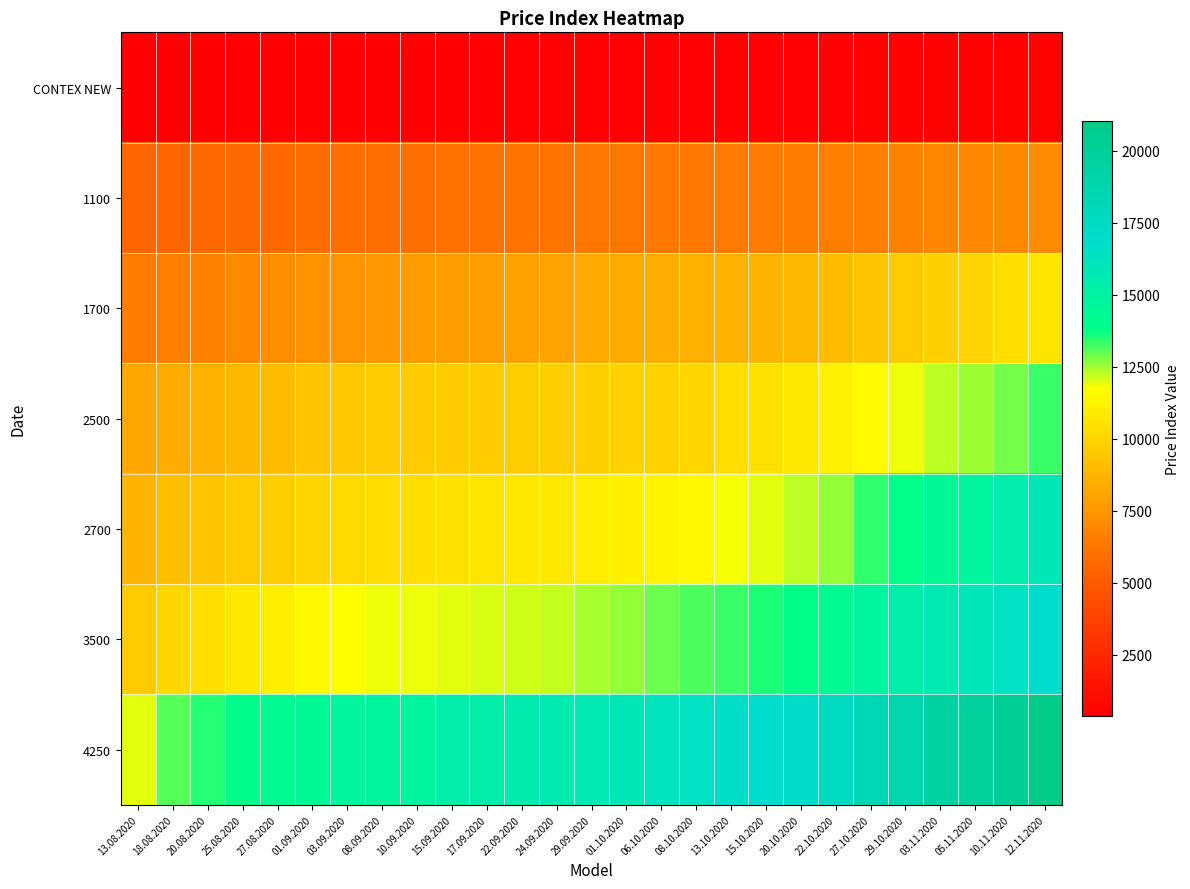

Which label corresponds to the largest value in the chart?

12.11.2020